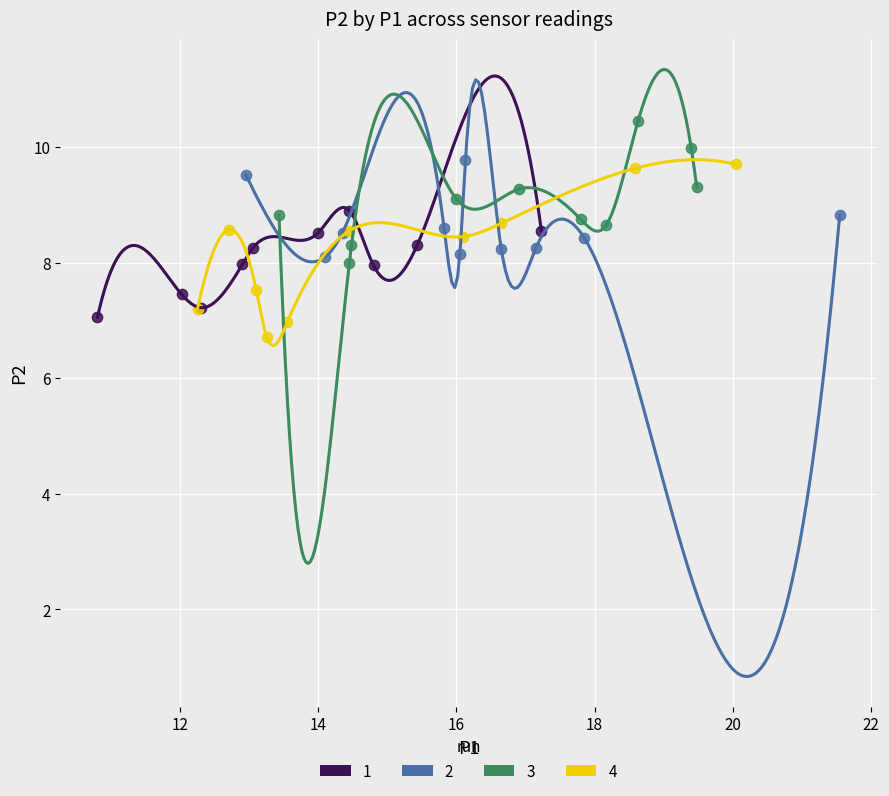

Which series has the widest spread of Y values?

4